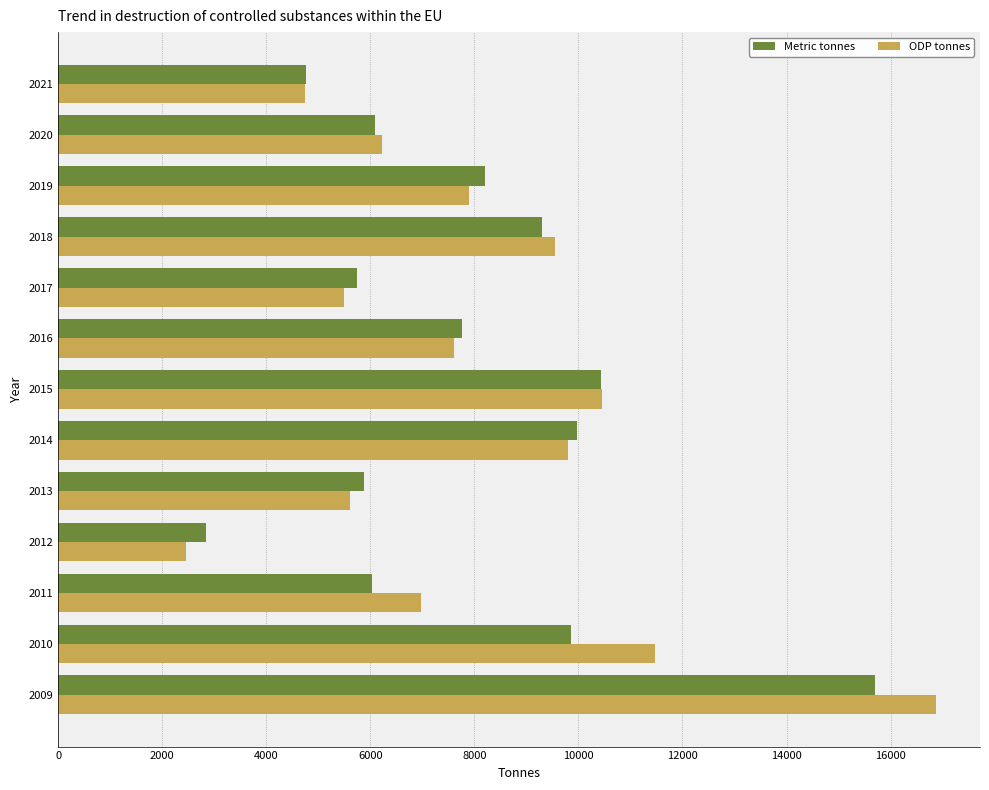

The value of Metric tonnes at 2021 is 7647.1. True or false?

False